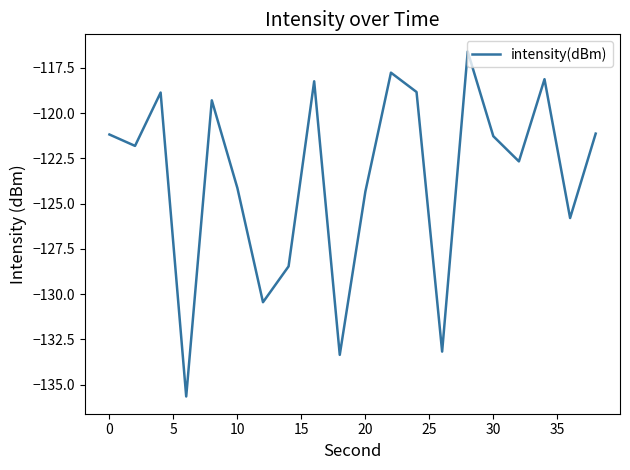

What is the smallest value displayed?

-135.6